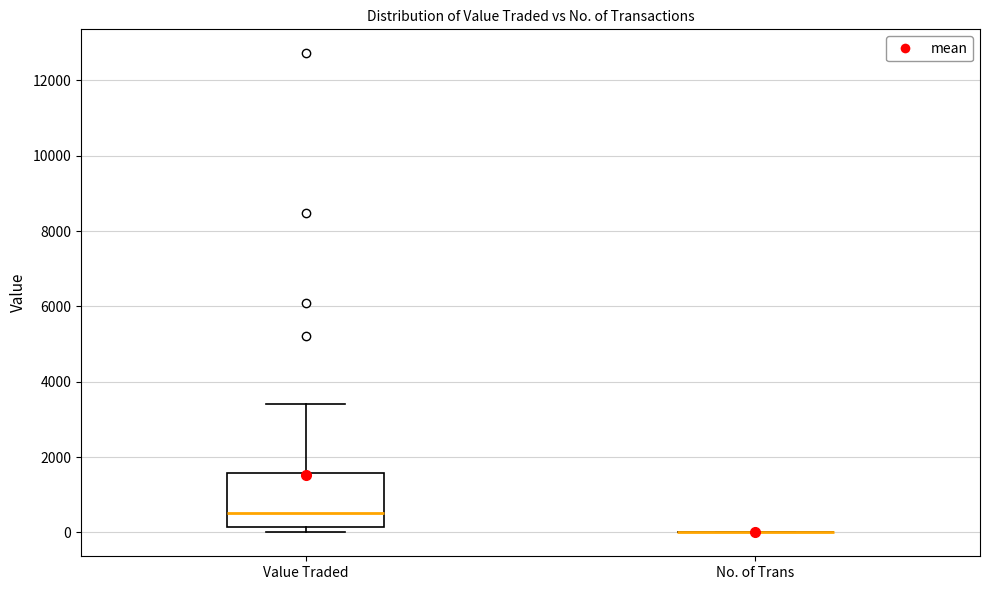

Reading left to right, transcribe this box plot: for each box, give where its median line is, the range the box spans, and where its two whiskers end, as read against the y-axis. The values are not printed on the chart, so give them approximately, as read against the axis.

Value Traded: median 600, box 200 to 1600, whiskers 0 to 3400
No. of Trans: box collapsed to a line at 0, whiskers 0 to 0